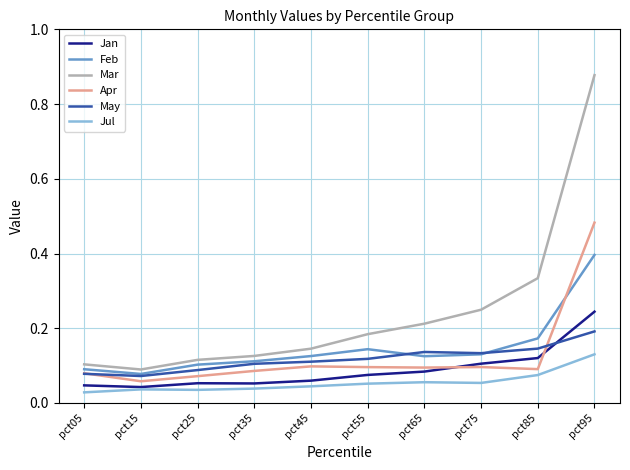

At pct25, list the series in order from smallest to largest.

Jul, Jan, Apr, May, Feb, Mar